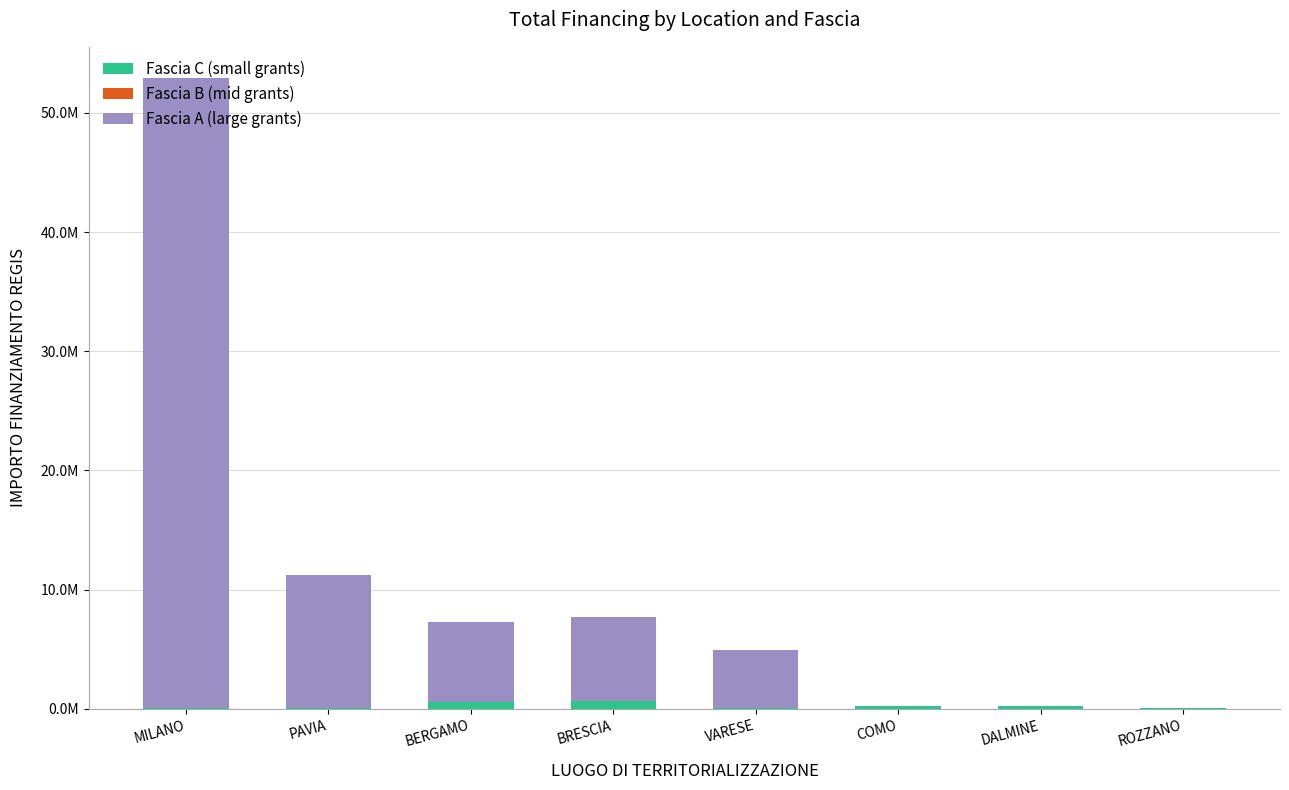

The Fascia A (large grants) series shows 0.0 at ROZZANO. True or false?

True